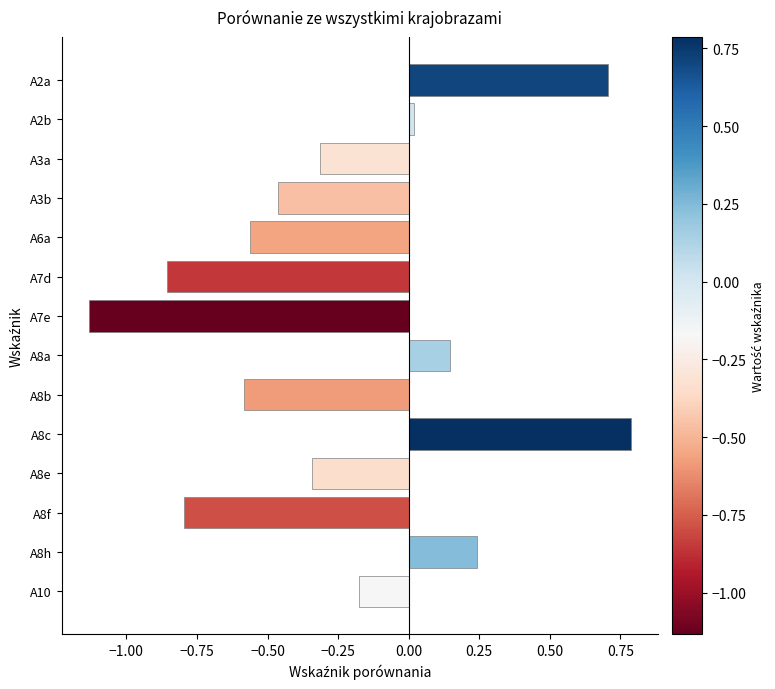

True or false: the data shows -0.2 at A6a.

False